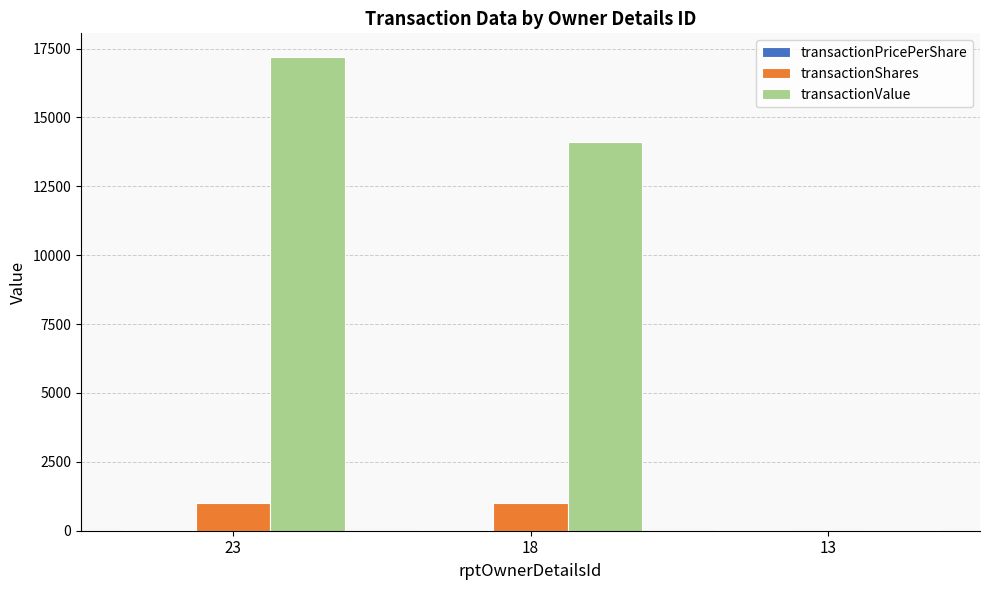

What is the sum of all transactionShares values?

2001.0